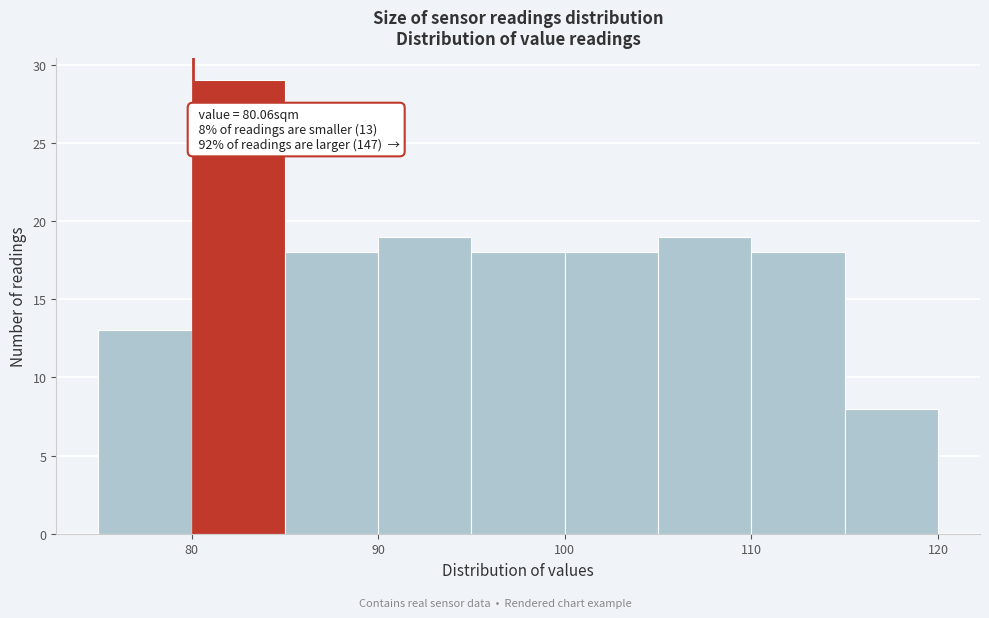

Over which range of the x-axis is the bar tallest?

80 to 85